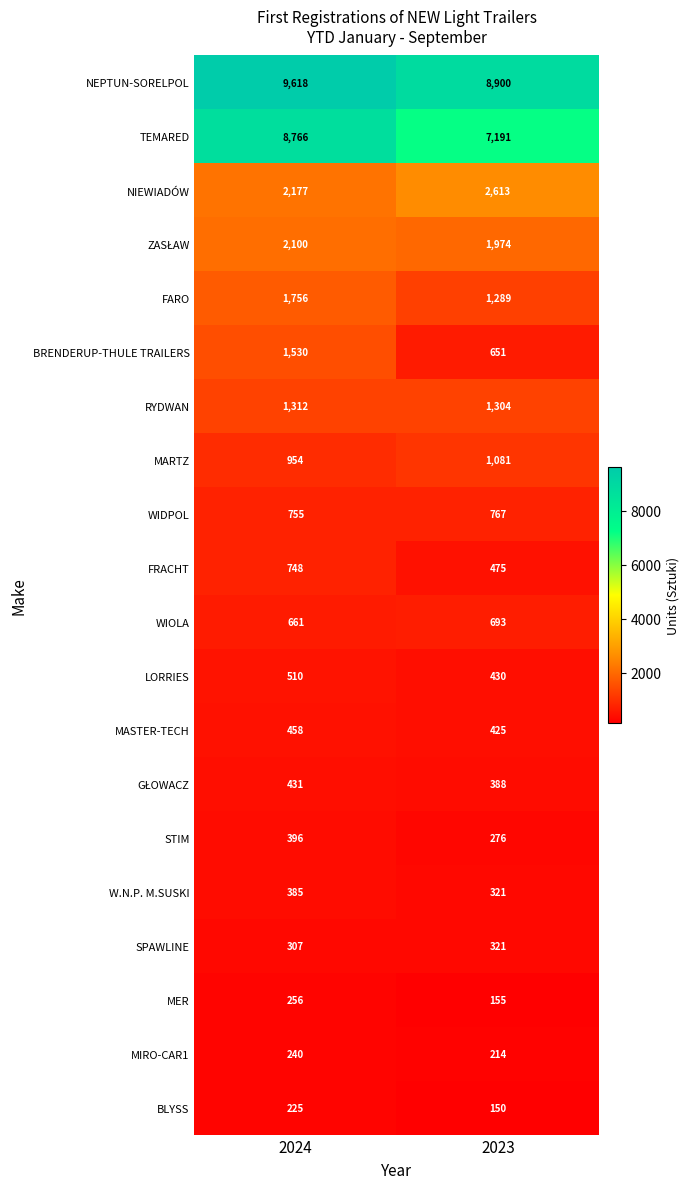

What is the difference between the WIOLA values at 2023 and 2024?

32